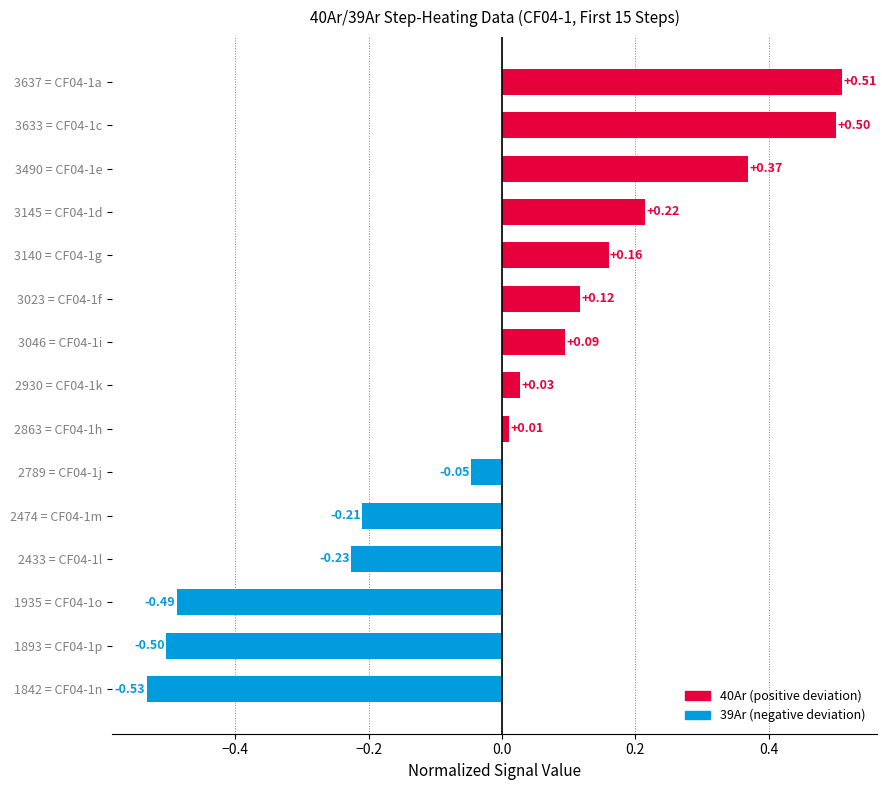

List the labels in order of value, smallest first.

1842 = CF04-1n, 1893 = CF04-1p, 1935 = CF04-1o, 2433 = CF04-1l, 2474 = CF04-1m, 2789 = CF04-1j, 2863 = CF04-1h, 2930 = CF04-1k, 3046 = CF04-1i, 3023 = CF04-1f, 3140 = CF04-1g, 3145 = CF04-1d, 3490 = CF04-1e, 3633 = CF04-1c, 3637 = CF04-1a